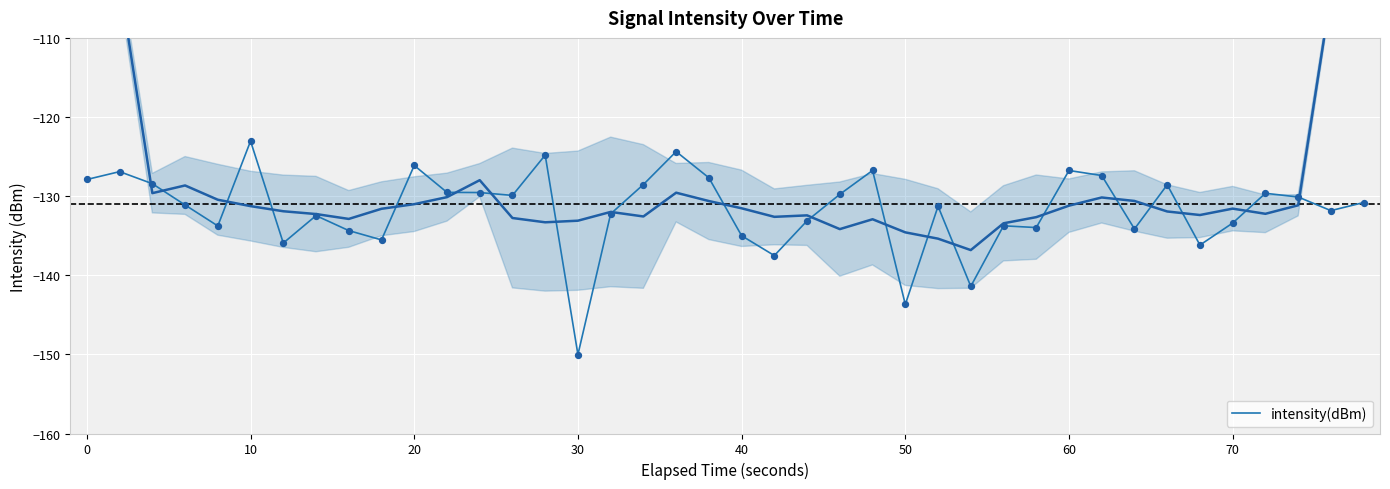

What is the highest value of the intensity(dBm) series?

-123.0